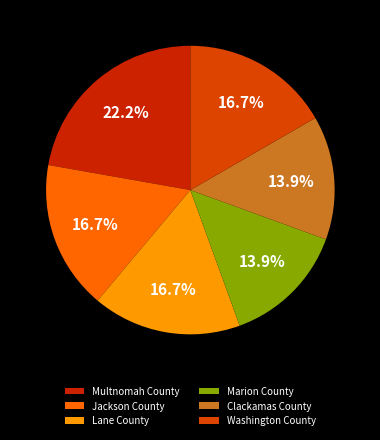

What percentage do Jackson County and Washington County together represent?

33.3%